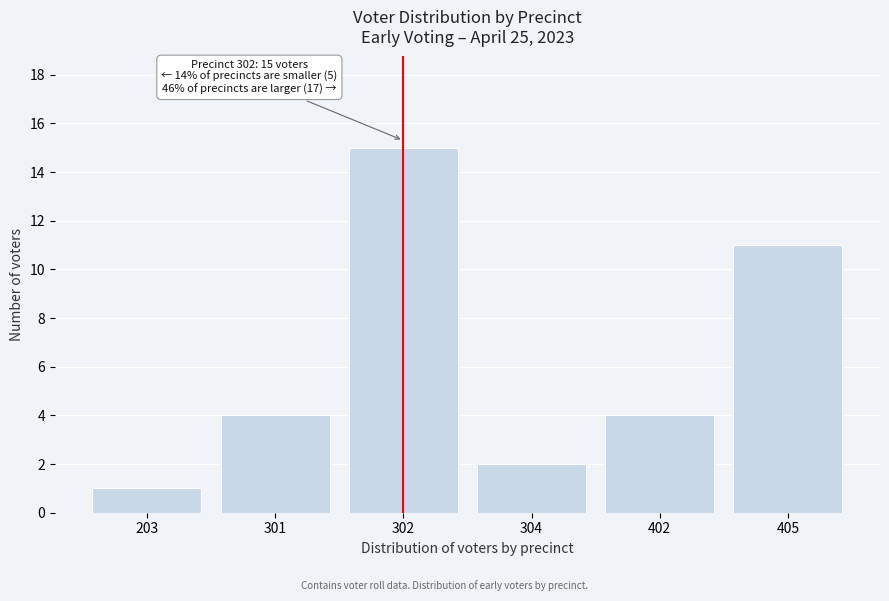

Reading left to right, extract all data points from this chart.

203=1	301=4	302=15	304=2	402=4	405=11